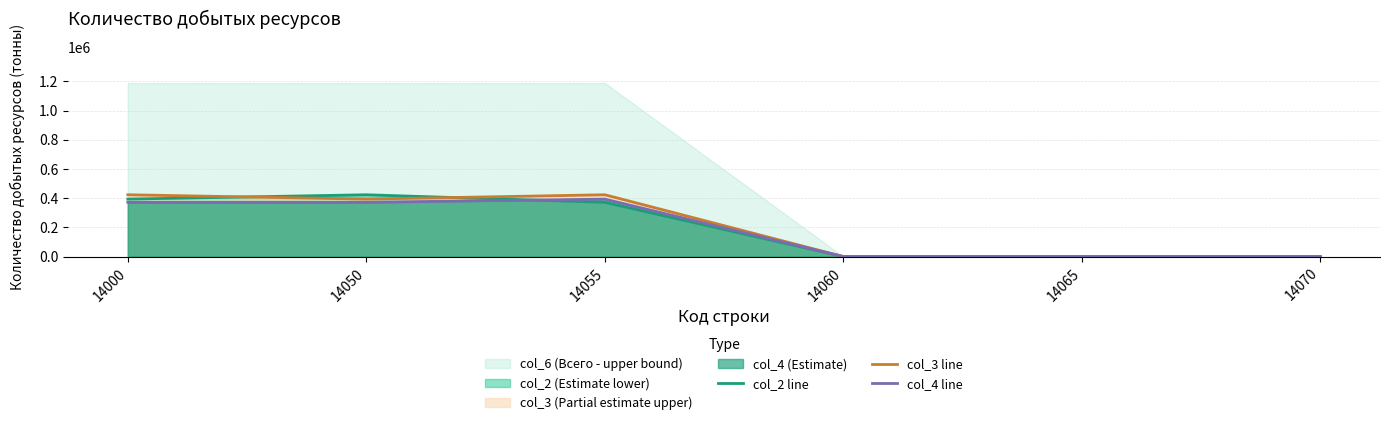

Where is col_3 line nearest to the value 211698?

14050